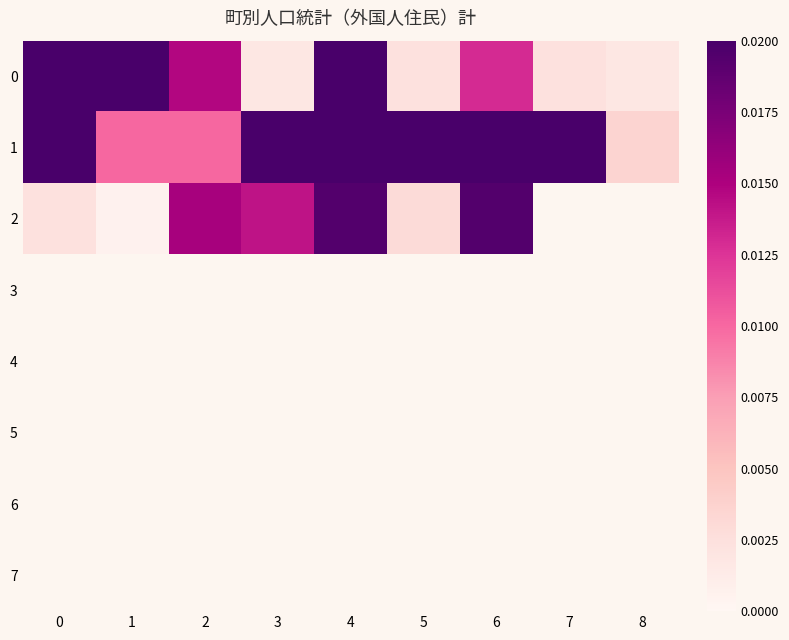

Count the number of data series in this chart.

8